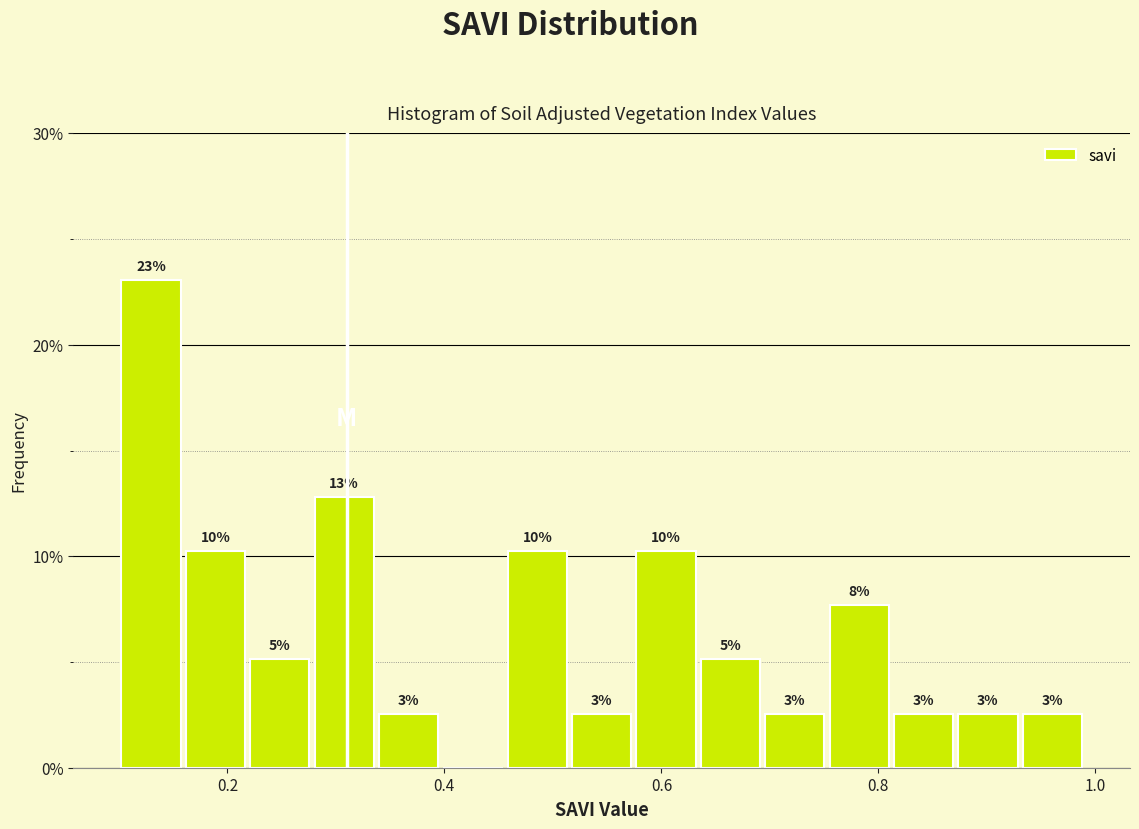

Around what value on the x-axis is the tallest bar? Give the approximate position of its centre, as read against the axis.

0.12